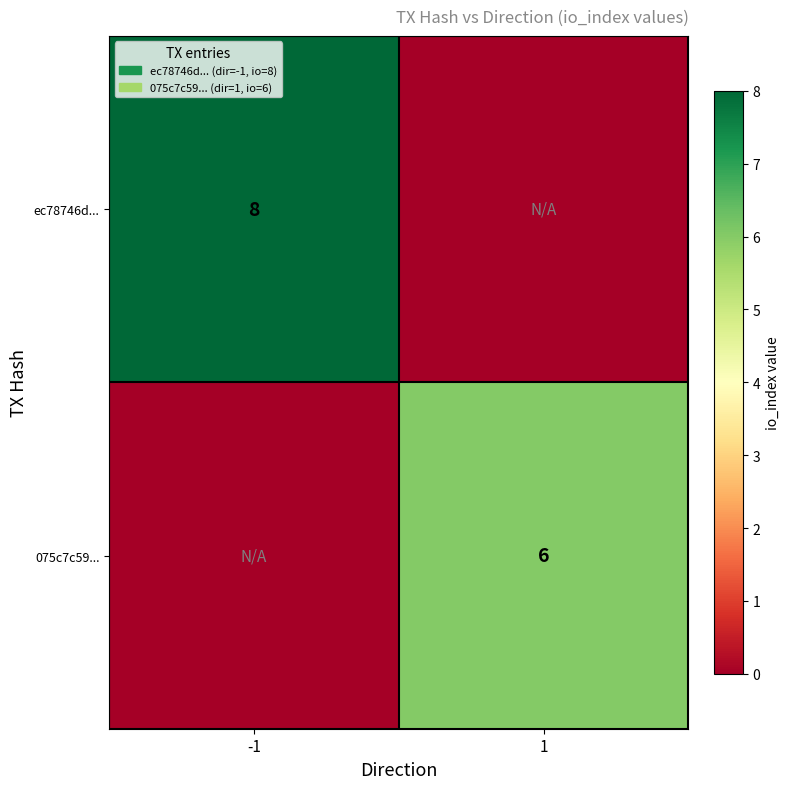

True or false: ec78746d... has a value of 8 at -1.

True